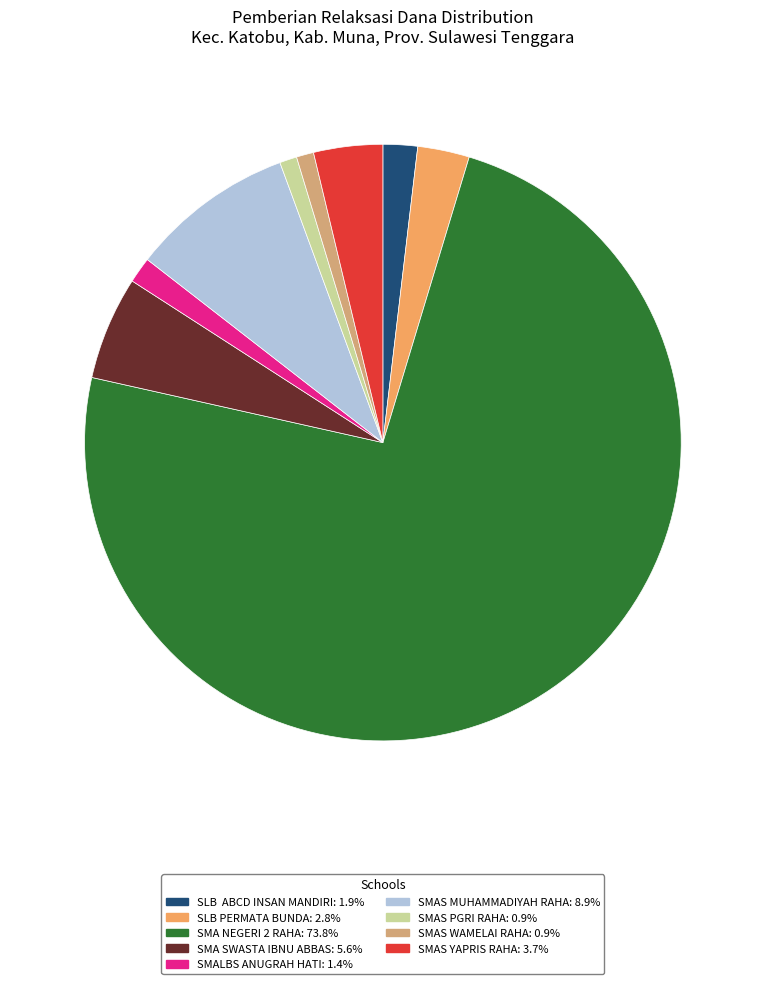

Does any single category account for the majority?

Yes